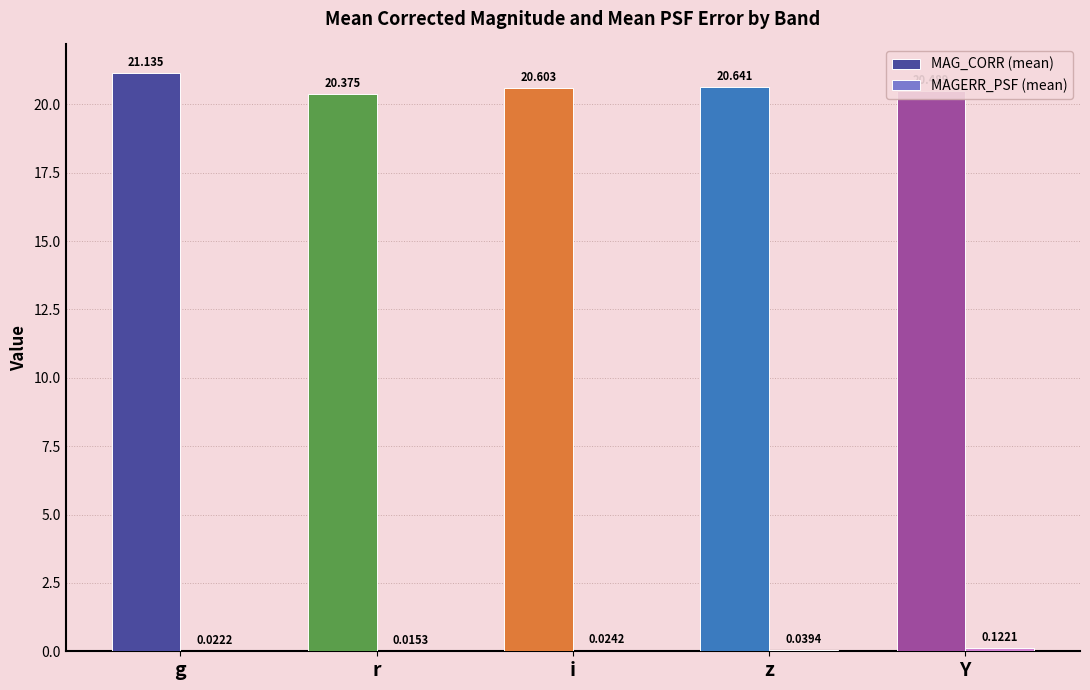

At which category does the chart reach its peak across all series?

g